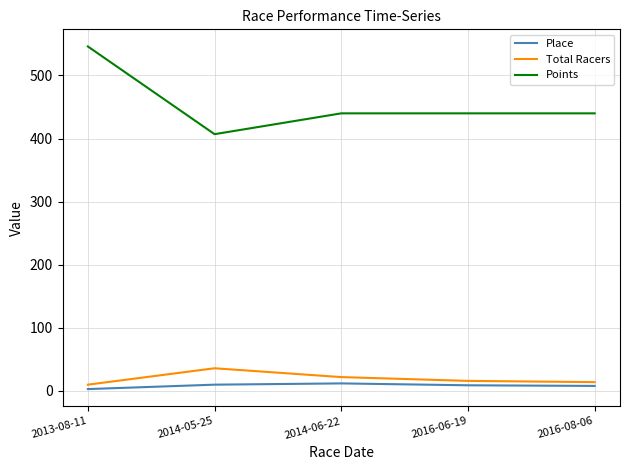

True or false: Points has more than 2 interior local peaks.

False